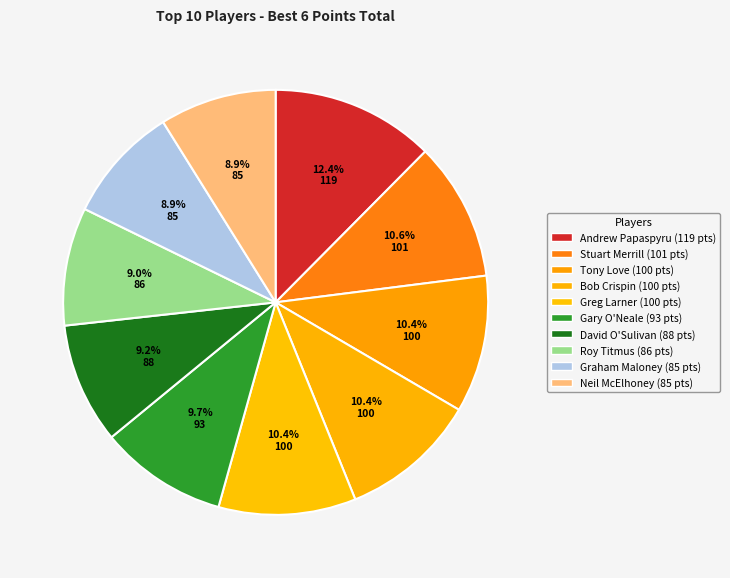

True or false: David O'Sulivan accounts for 9% of the total.

True